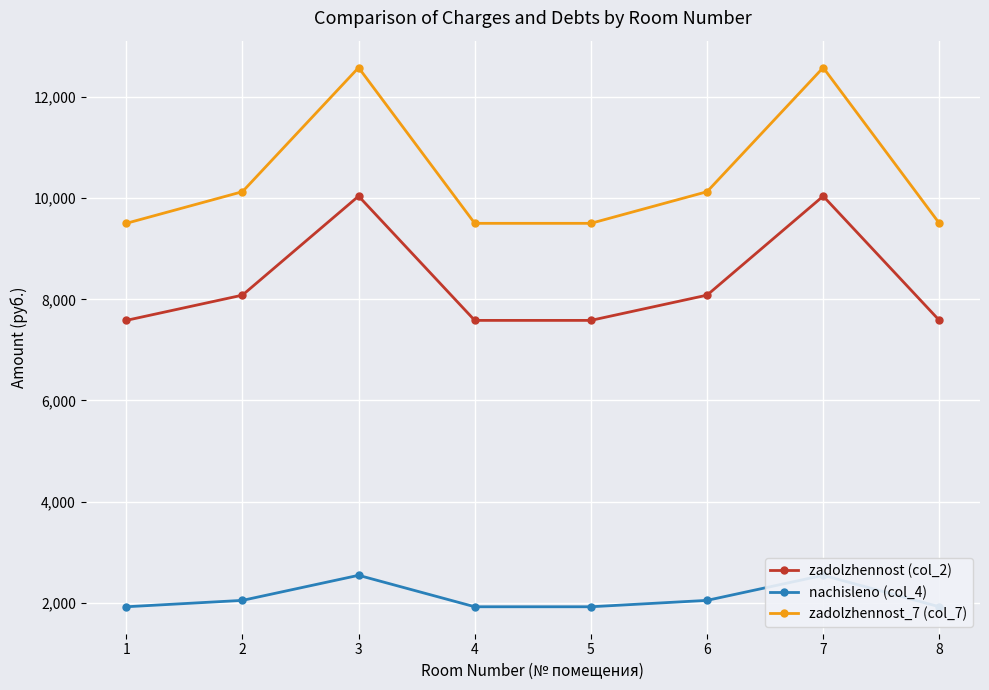

Rank the categories by zadolzhennost_7 (col_7) value from lowest to highest.

1, 4, 5, 8, 2, 6, 3, 7